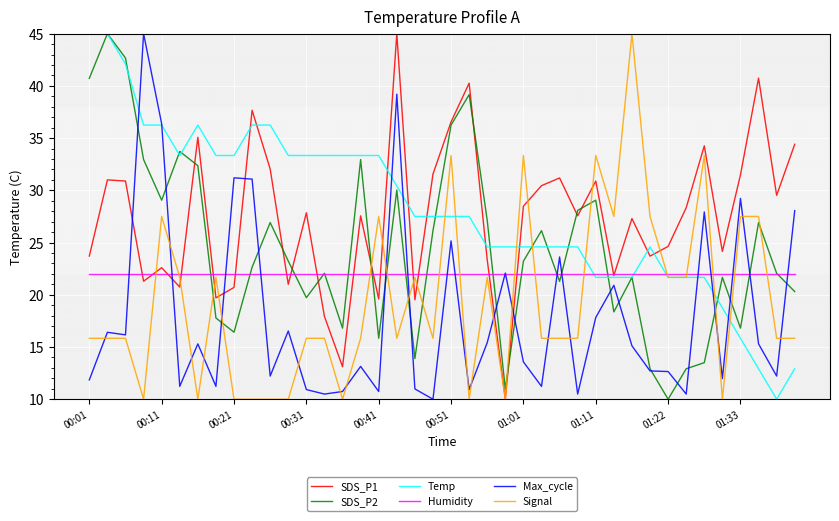

After their last crossing, which series has the higher values: Max_cycle or SDS_P1?

SDS_P1